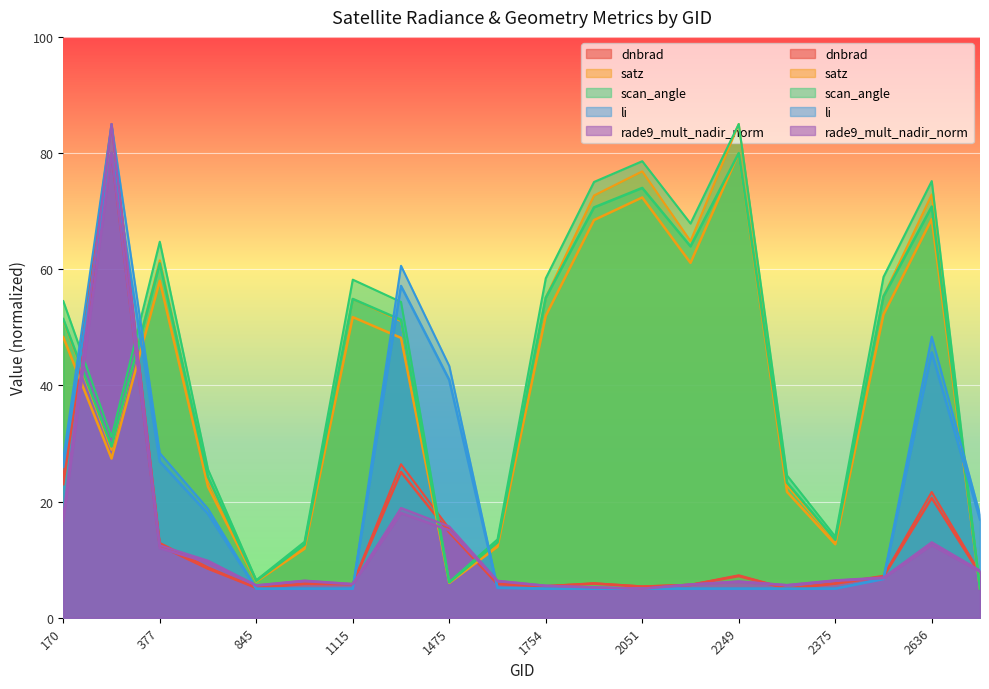

Does the chart display data point markers on the line(s)?

No